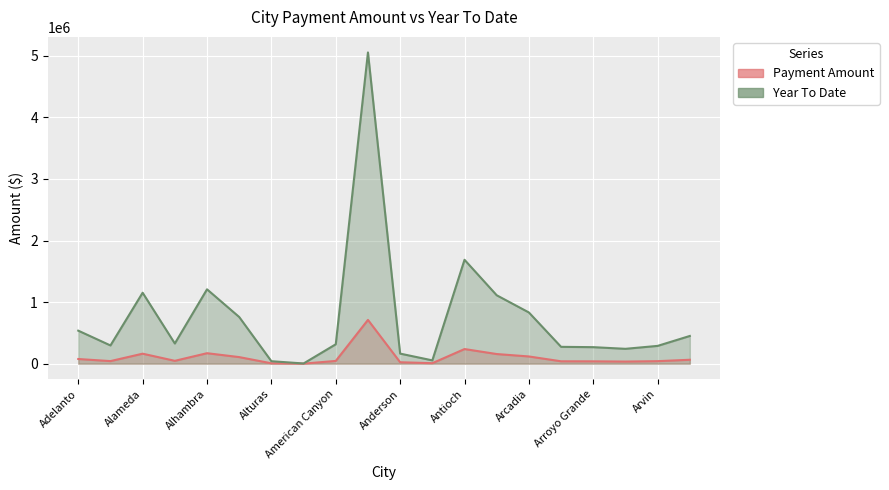

True or false: Payment Amount has a value of 44270.6 at American Canyon.

True